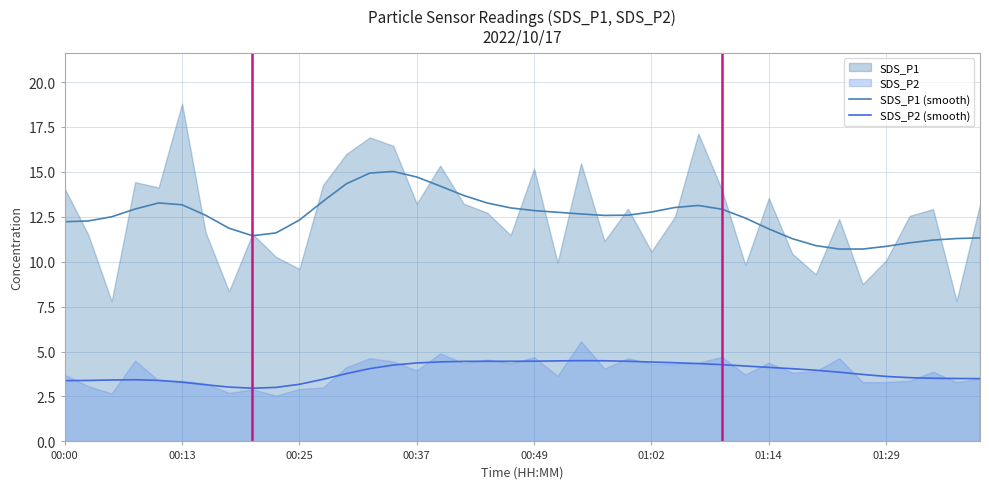

True or false: SDS_P2 (smooth) and SDS_P1 (smooth) cross at least once.

False